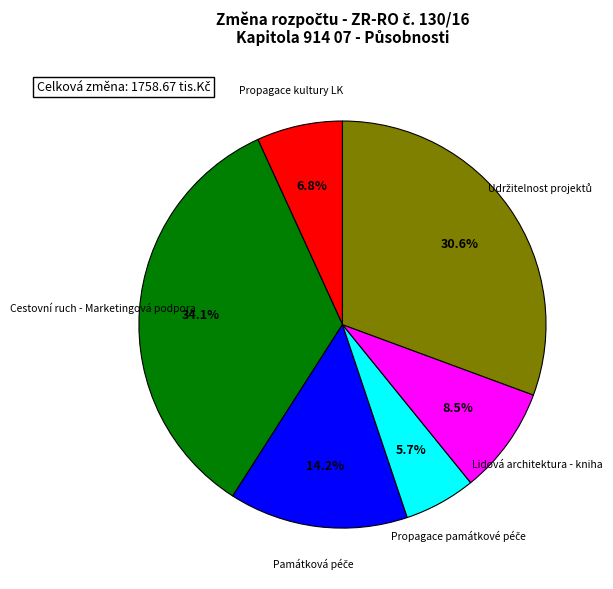

Which slice is the largest?

Cestovní ruch - Marketingová podpora